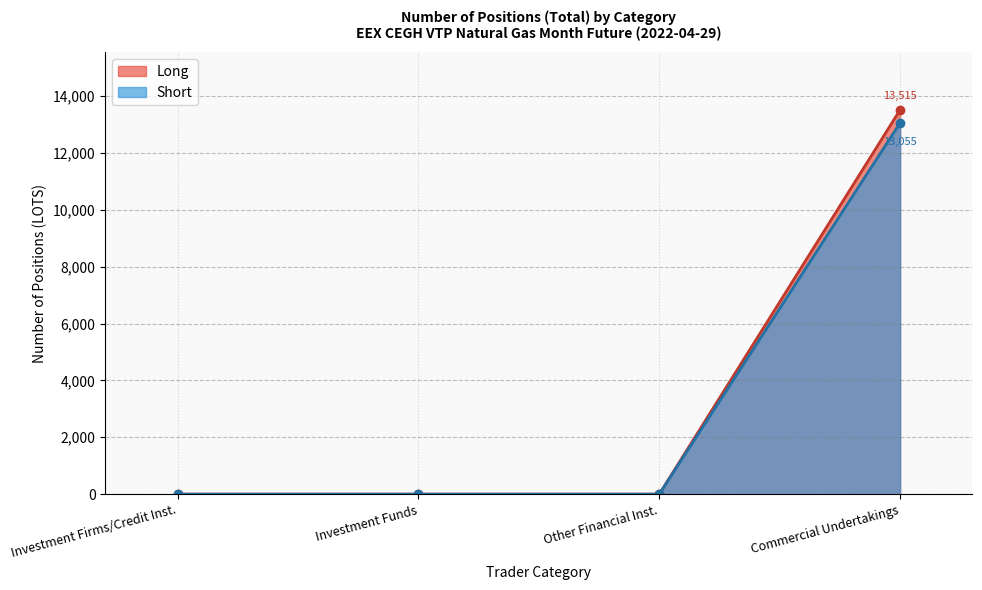

What is the maximum value shown in the chart?

13515